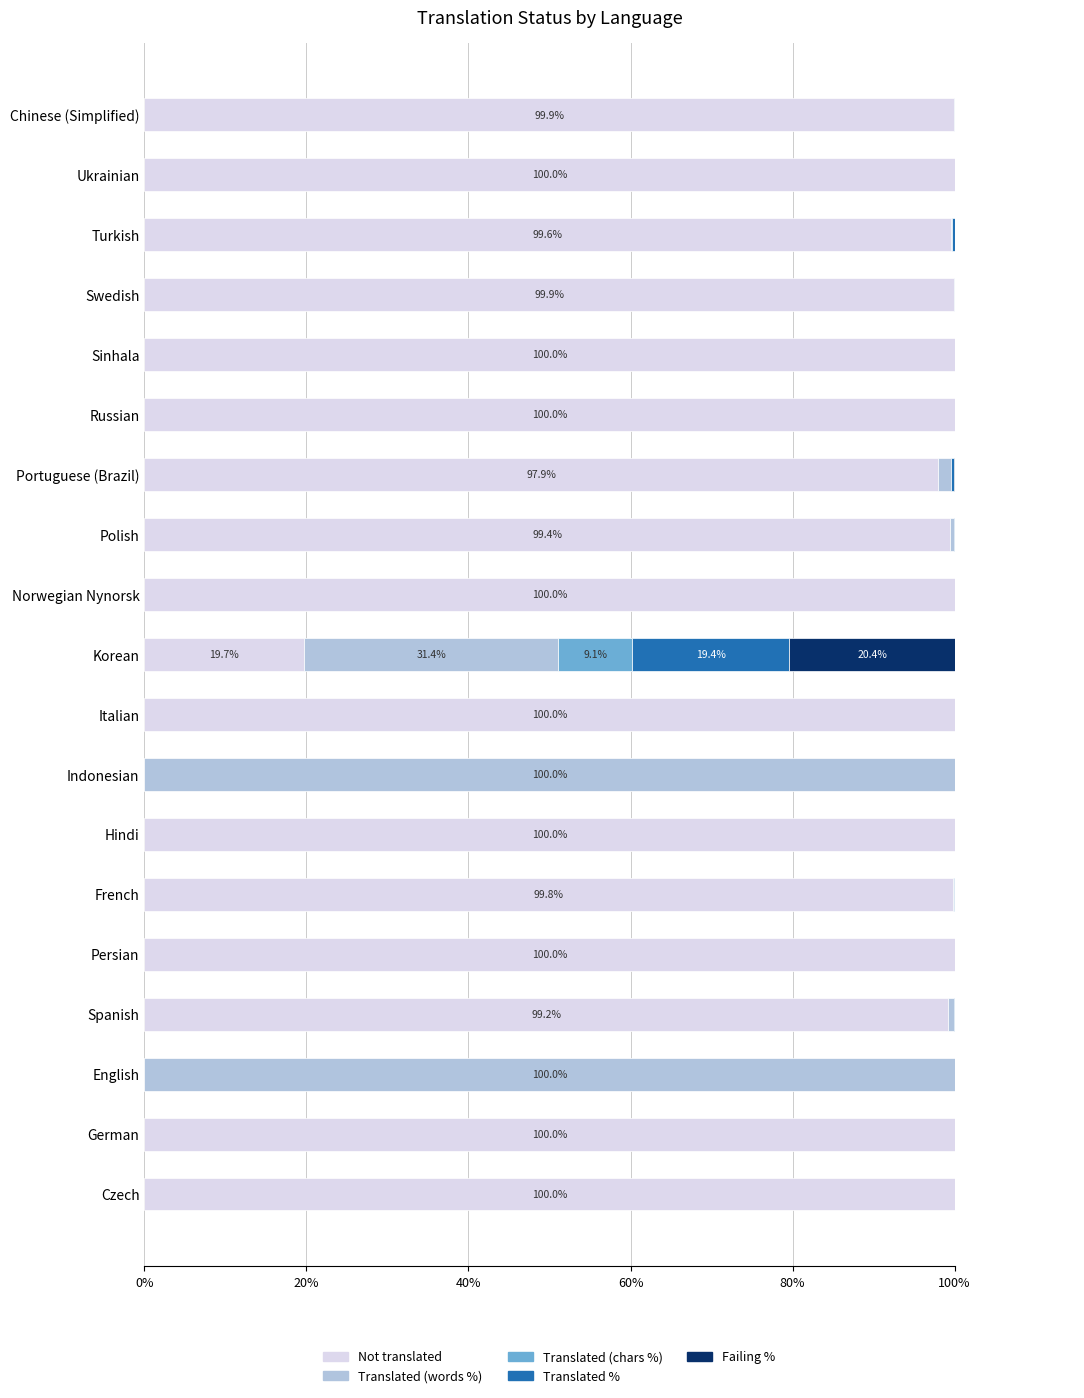

The Translated (words %) series shows 0.1 at French. True or false?

True